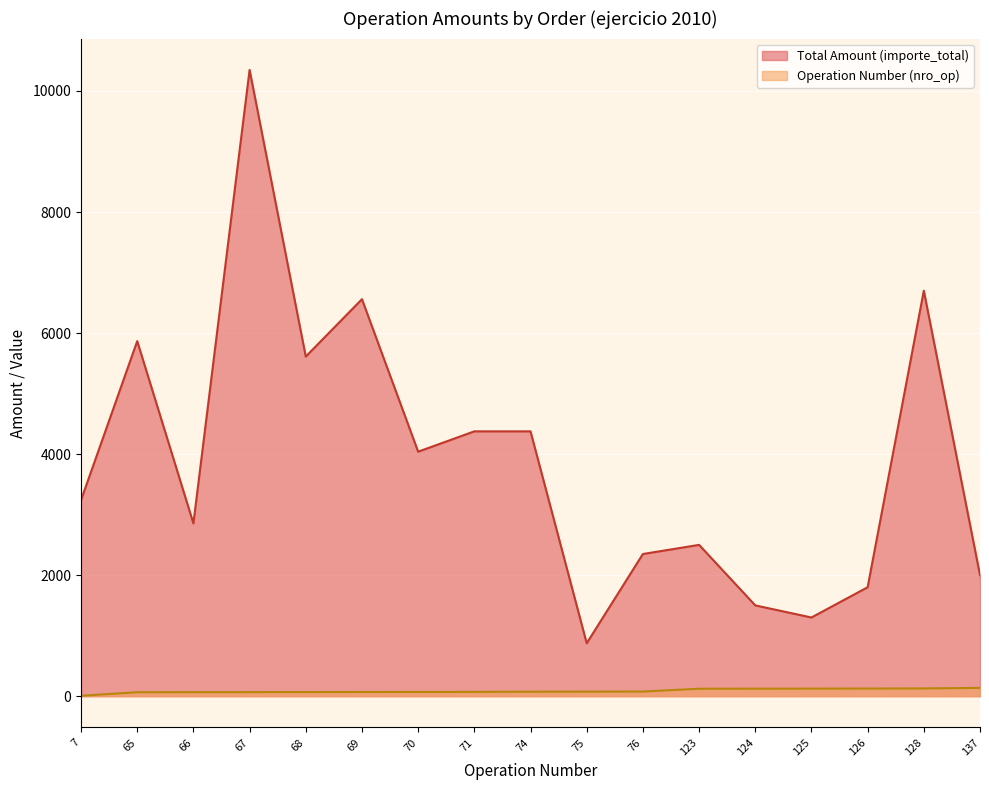

Where is Total Amount (importe_total) nearest to the value 5611?

68